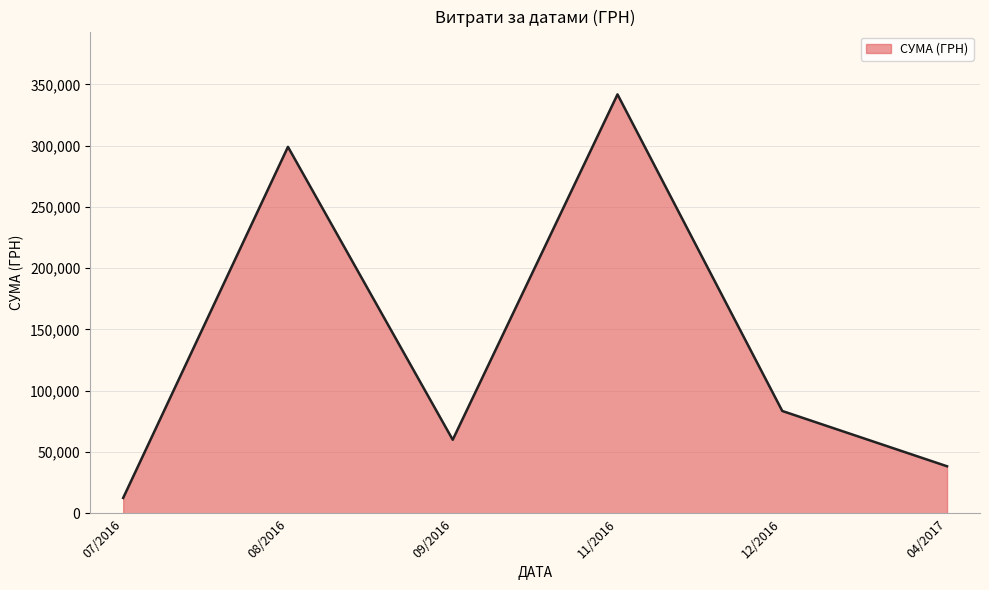

How many interior local valleys (lower than both neighbors) does the data have?

1